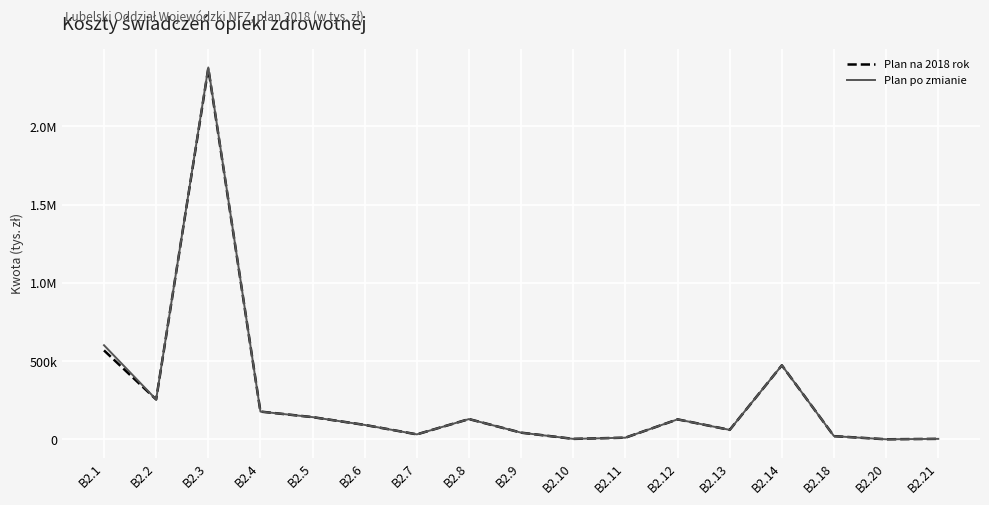

What is the highest value of the Plan po zmianie series?

2376105